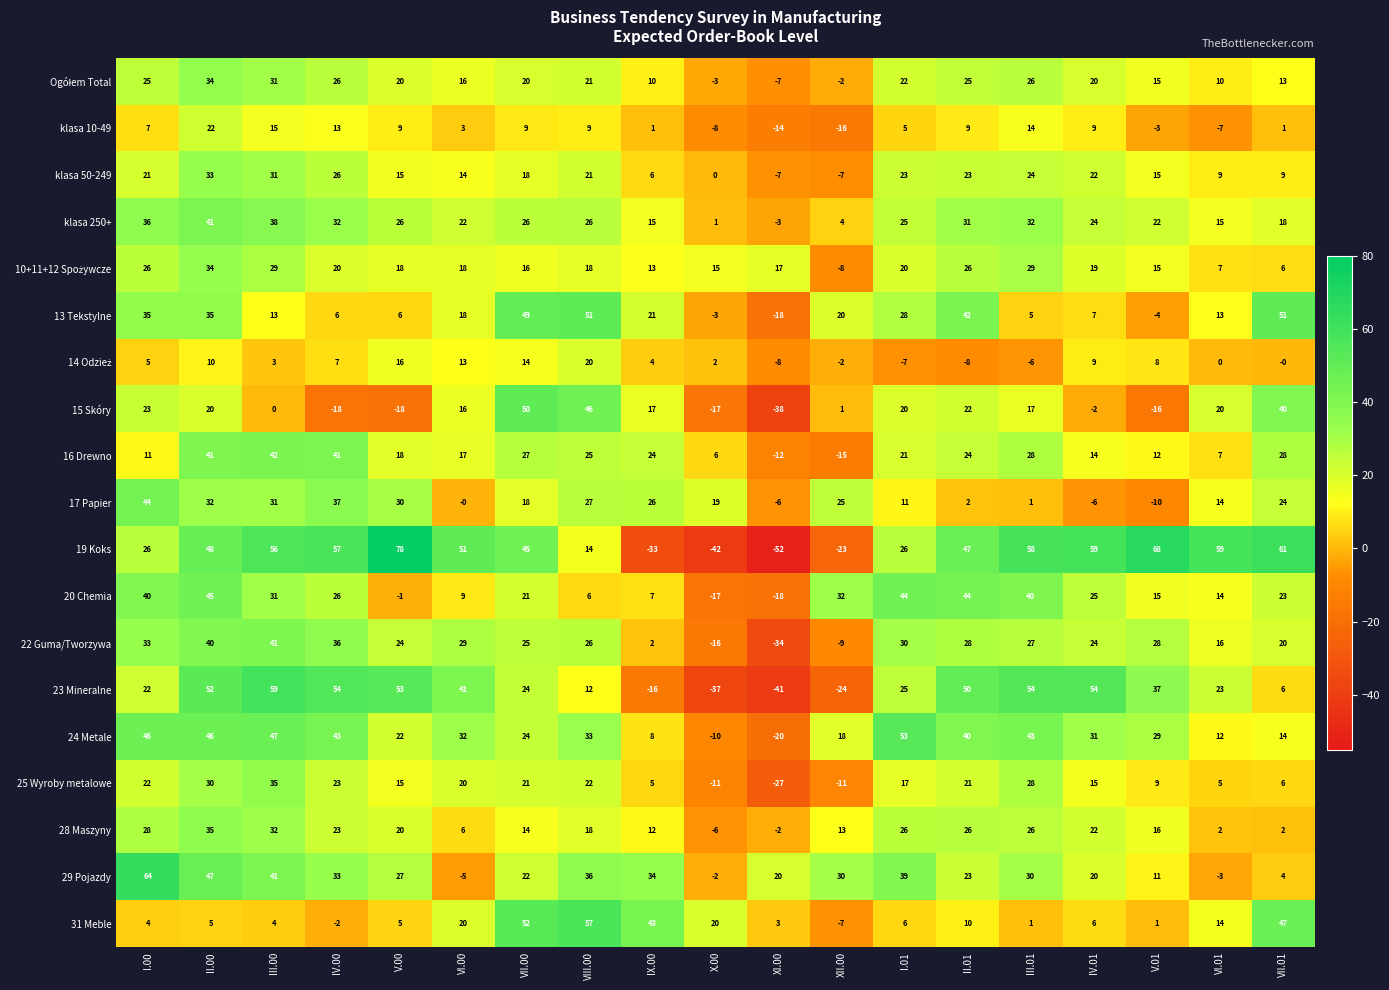

The value of 19 Koks at XII.00 is -23. True or false?

True